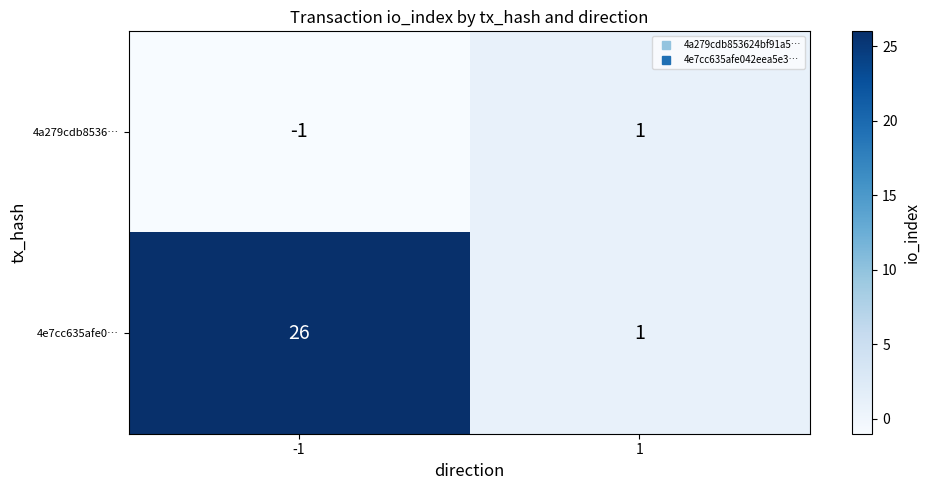

Rank the series by their maximum value, from lowest to highest.

4a279cdb8536…, 4e7cc635afe0…